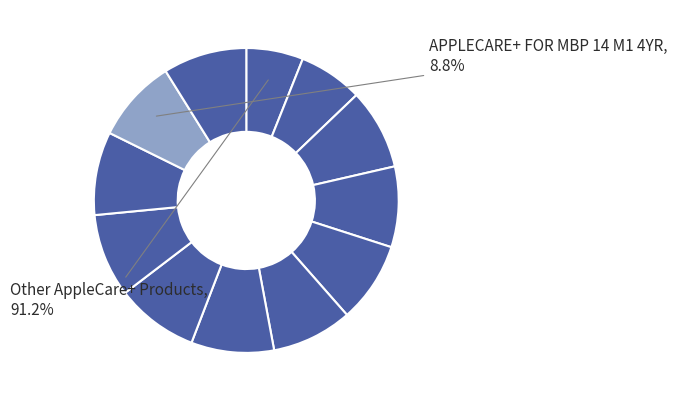

Count the number of slices in the pie.

12